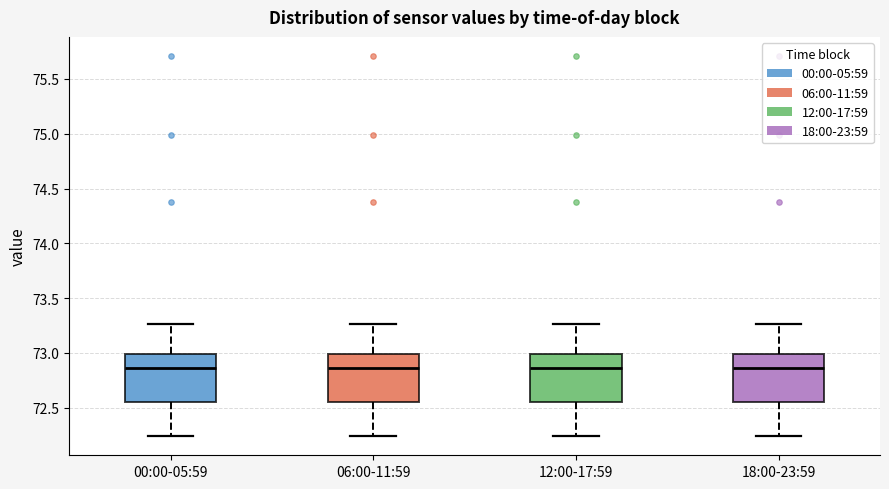

Reading left to right, read every box against the y-axis: the position of its median line, the range the box covers, and the ends of its whiskers. The values are not printed on the chart, so give them approximately, as read against the axis.

00:00-05:59: median 72.85, box 72.55 to 73.00, whiskers 72.25 to 73.25
06:00-11:59: median 72.85, box 72.55 to 73.00, whiskers 72.25 to 73.25
12:00-17:59: median 72.85, box 72.55 to 73.00, whiskers 72.25 to 73.25
18:00-23:59: median 72.85, box 72.55 to 73.00, whiskers 72.25 to 73.25